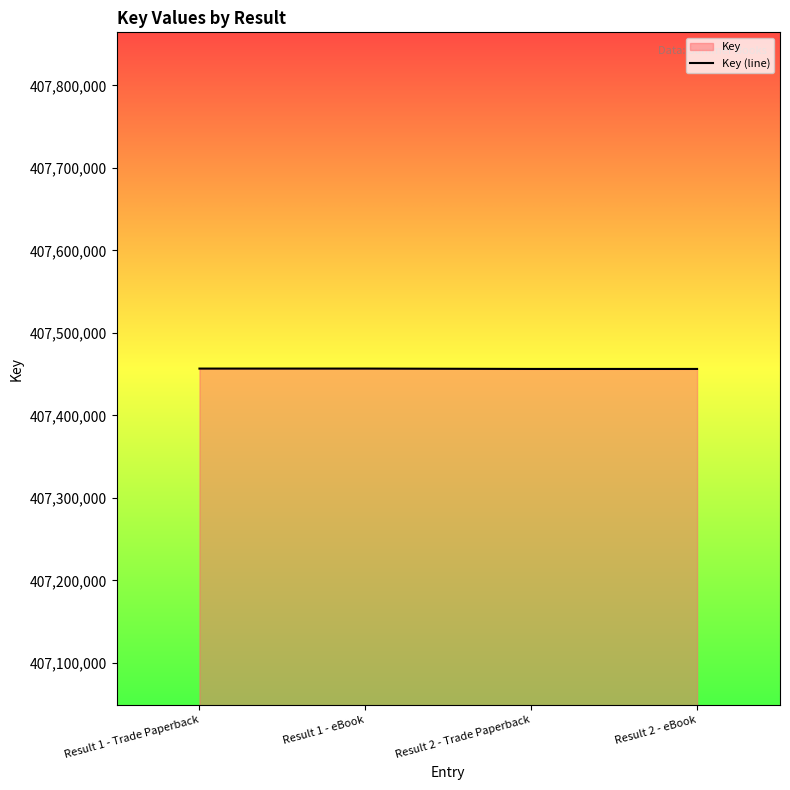

What is the greatest value displayed?

407456785